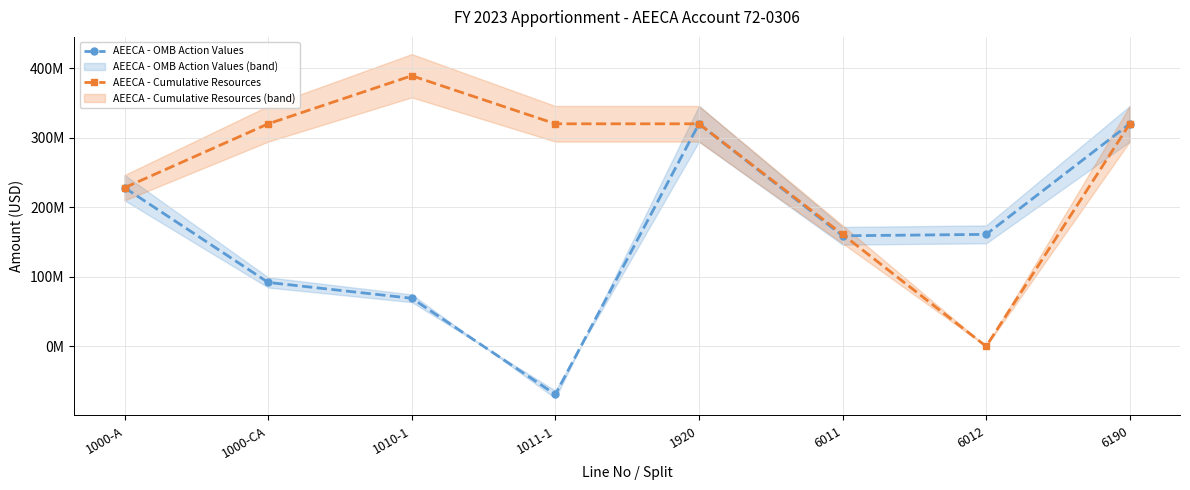

At which category is the sum across all series the highest?

1920